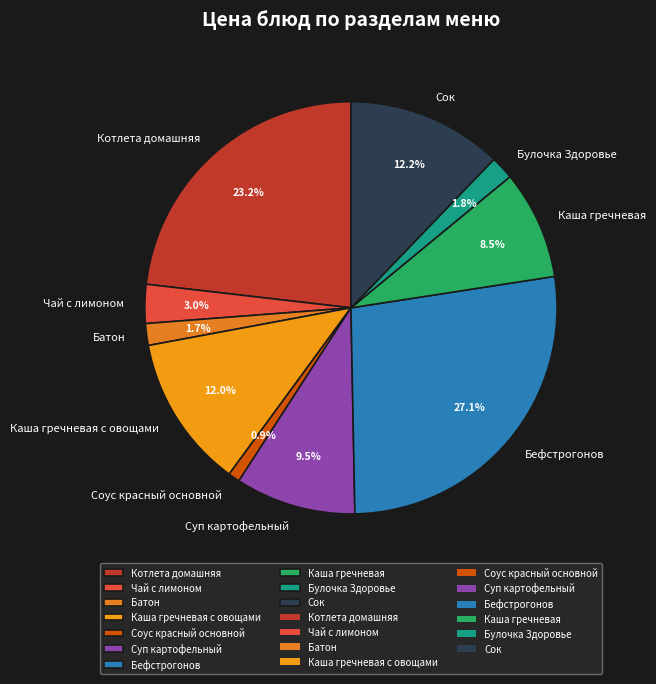

Is it true that Каша гречневая с овощами is 12% of the pie?

True